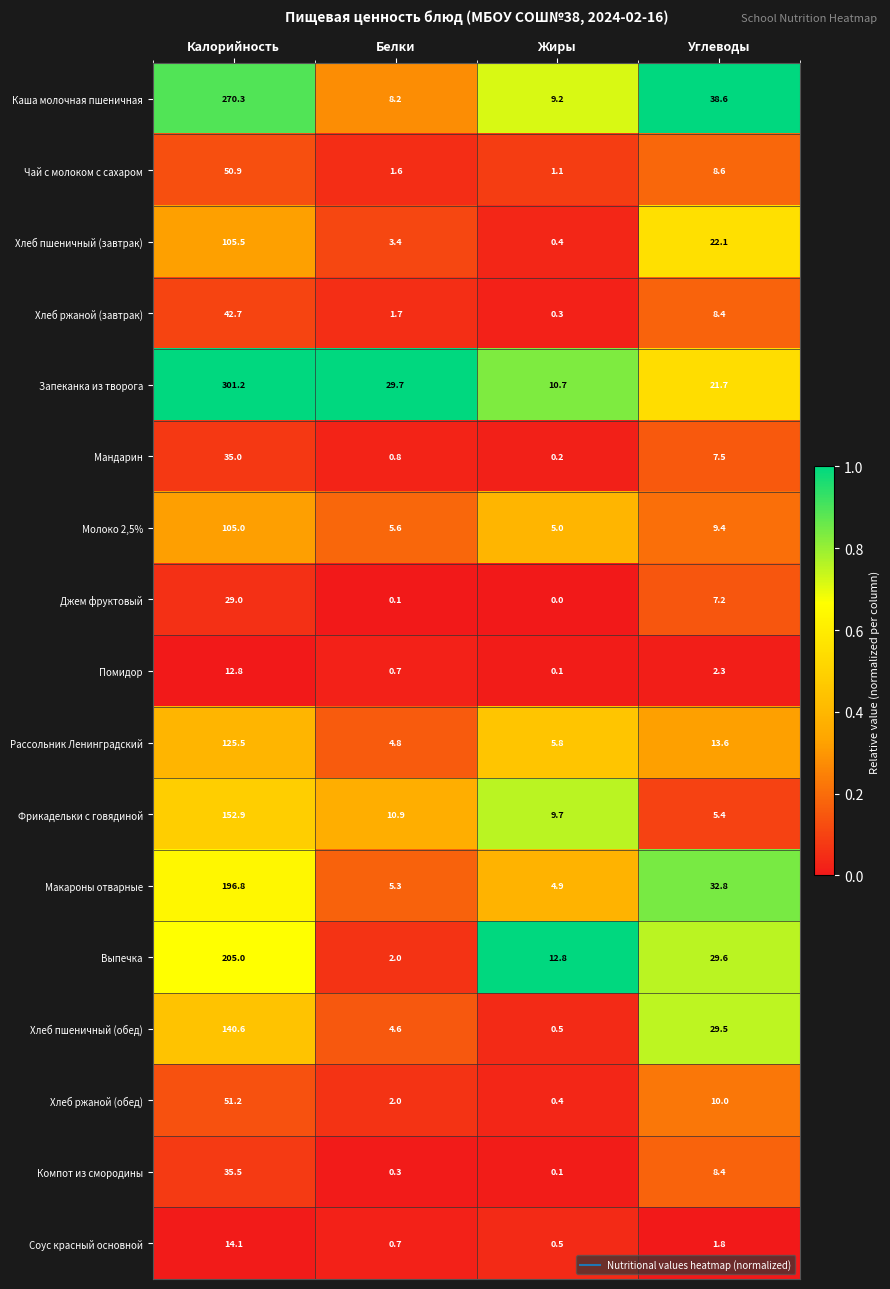

Which series has the largest total across all categories?

Запеканка из творога